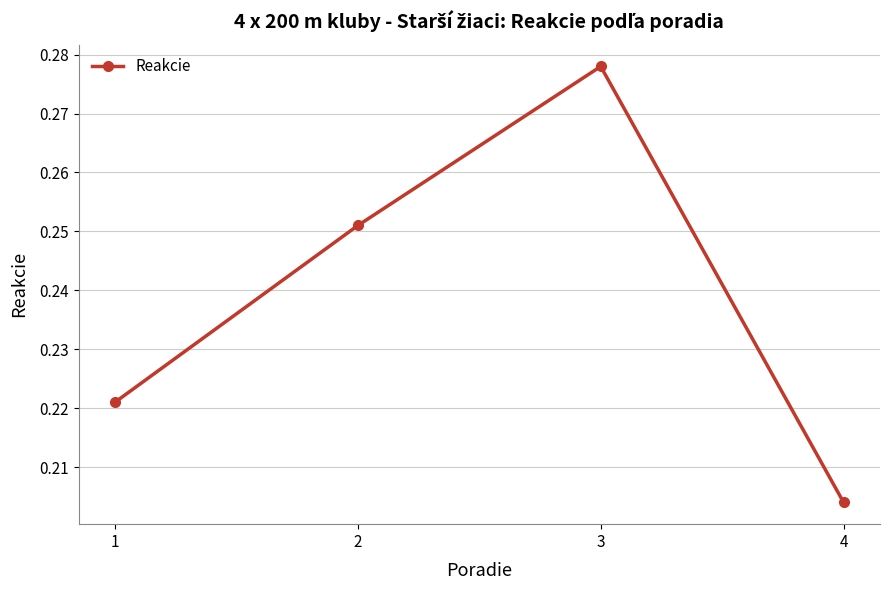

True or false: the data shows 0.3 at 1.

False